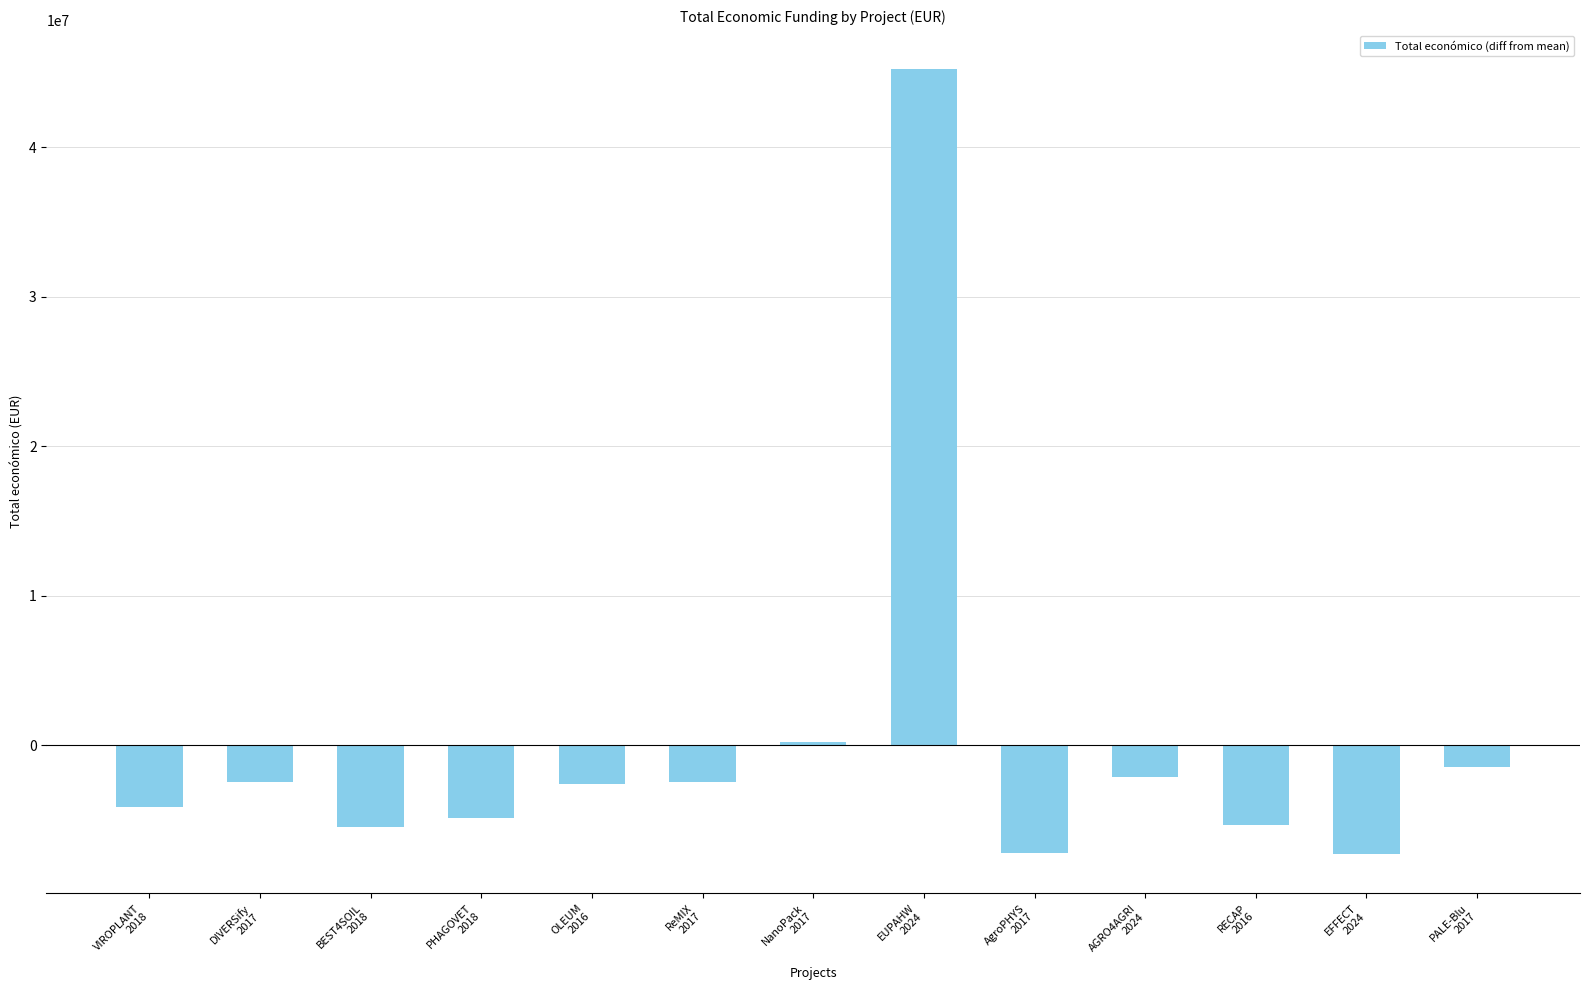

How many values are below -2591406?

7